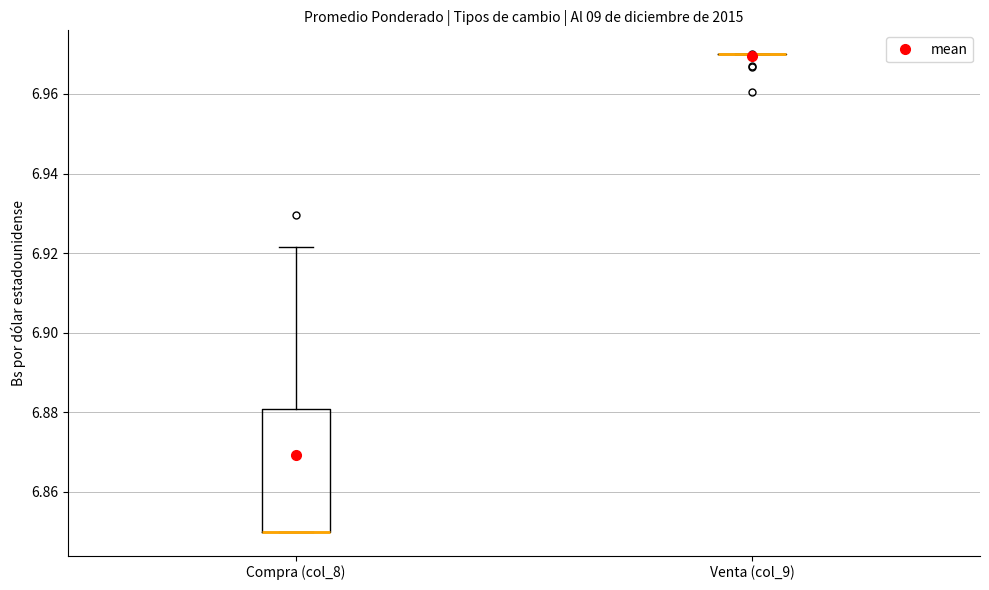

Reading left to right, read every box against the y-axis: the position of its median line, the range the box covers, and the ends of its whiskers. The values are not printed on the chart, so give them approximately, as read against the axis.

Compra (col_8): median 6.850 (drawn on the box's lower edge), box 6.850 to 6.880, whiskers 6.850 to 6.922
Venta (col_9): box collapsed to a line at 6.970, whiskers 6.970 to 6.970